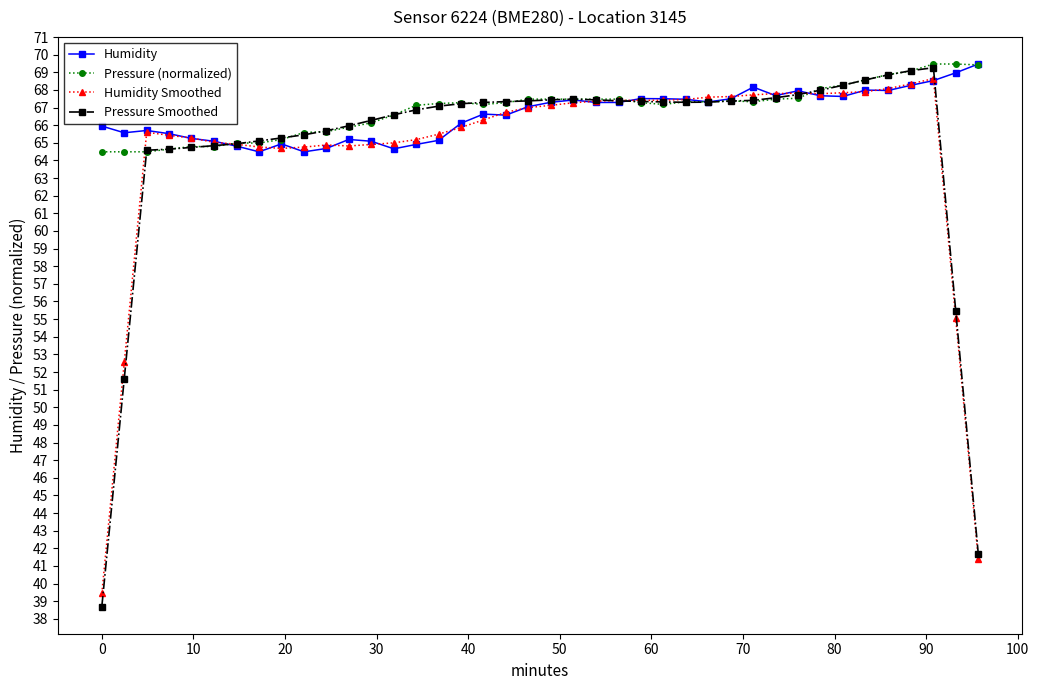

What is the average value of the Humidity series?

66.6